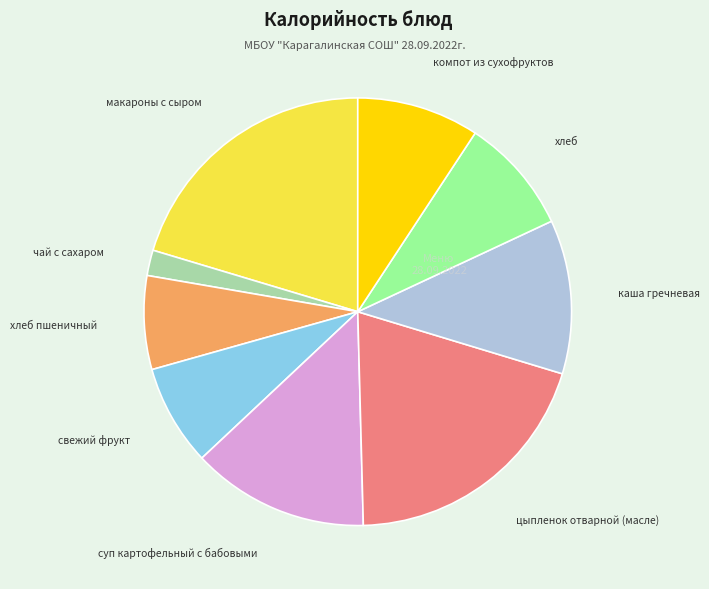

Does any single category account for the majority?

No